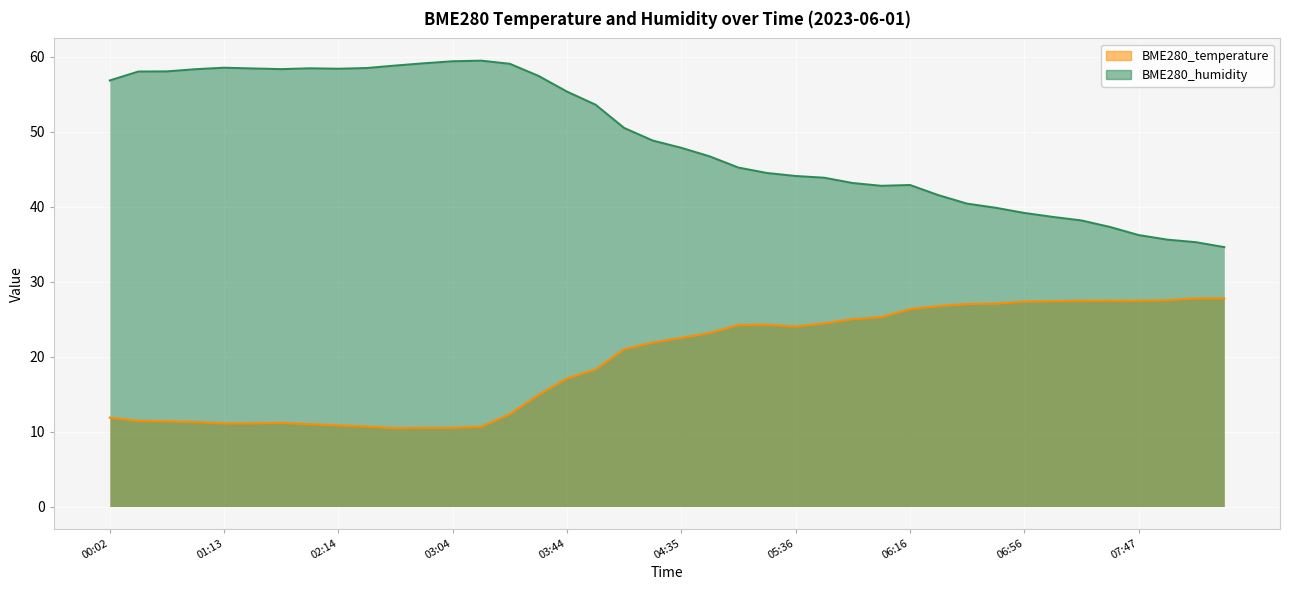

True or false: BME280_temperature has a value of 17.1 at 03:44.

True